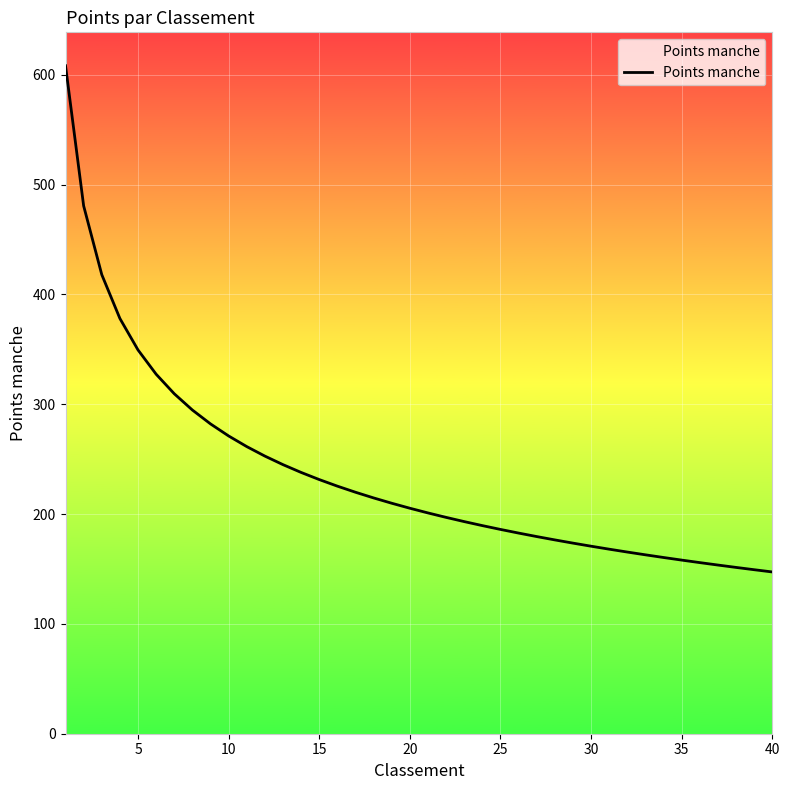

What is the maximum value shown in the chart?

608.2